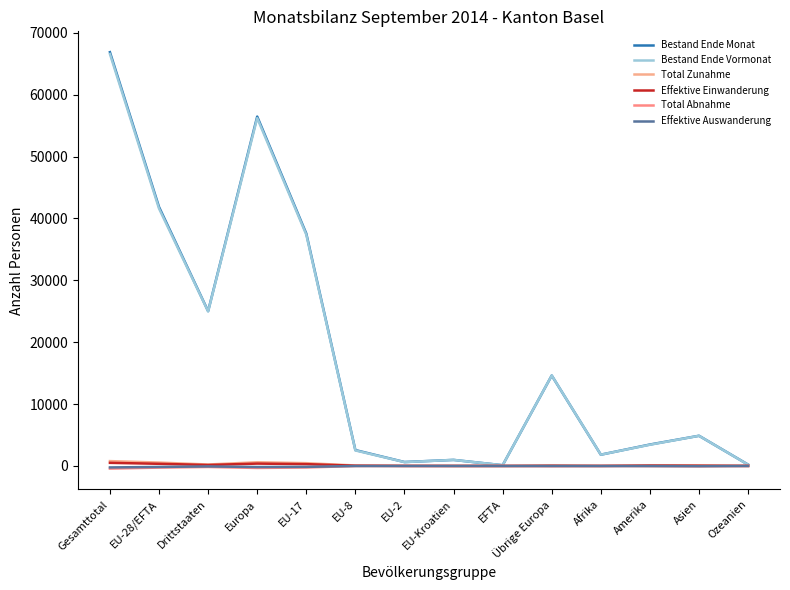

At which category is the sum across all series the highest?

Gesamttotal